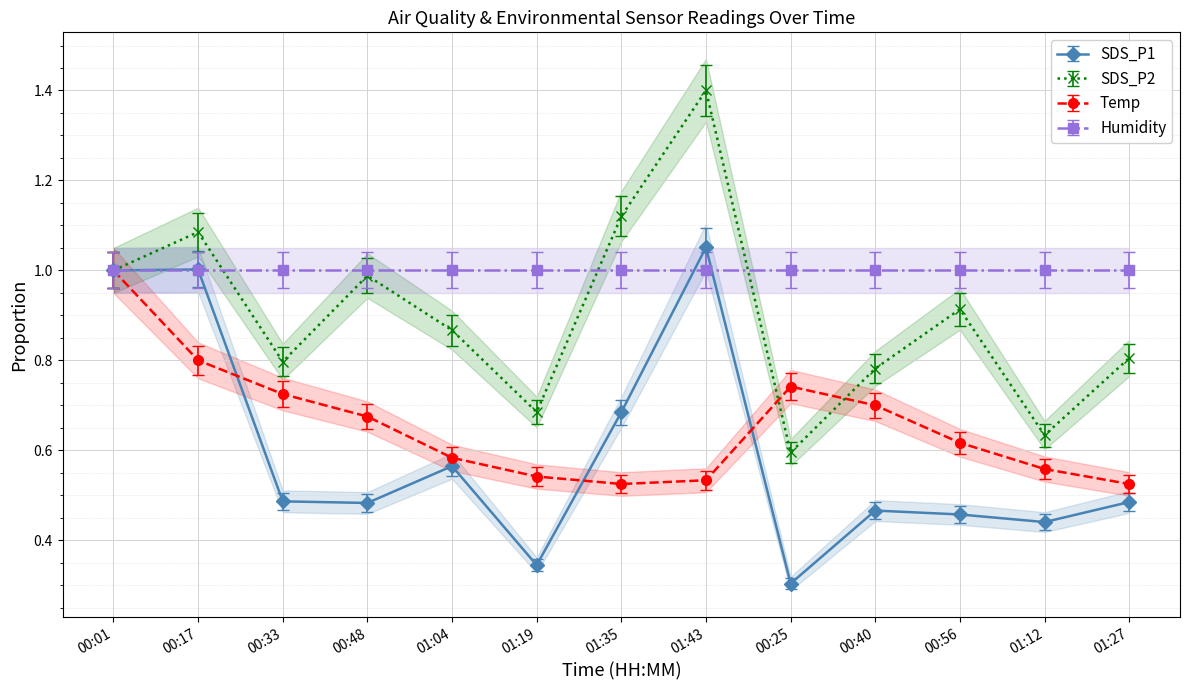

True or false: SDS_P2 and SDS_P1 intersect in this chart.

False